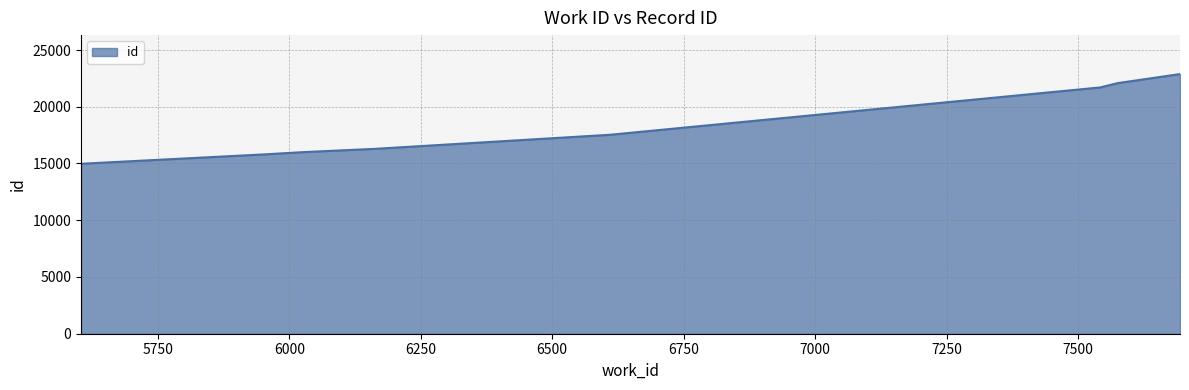

What is the smallest value displayed?

14976